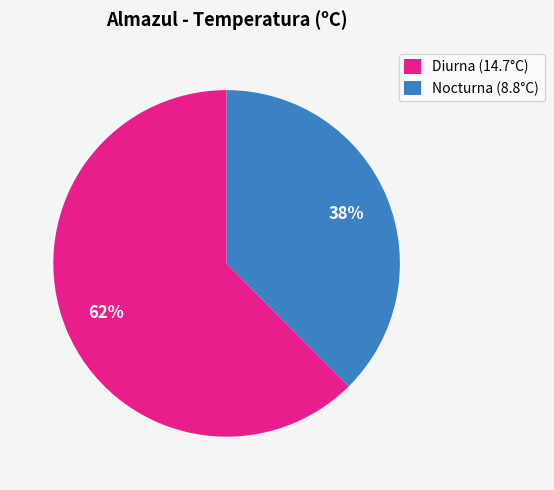

Is the sum of Nocturna (8.8°C) and Diurna (14.7°C) greater than half?

Yes